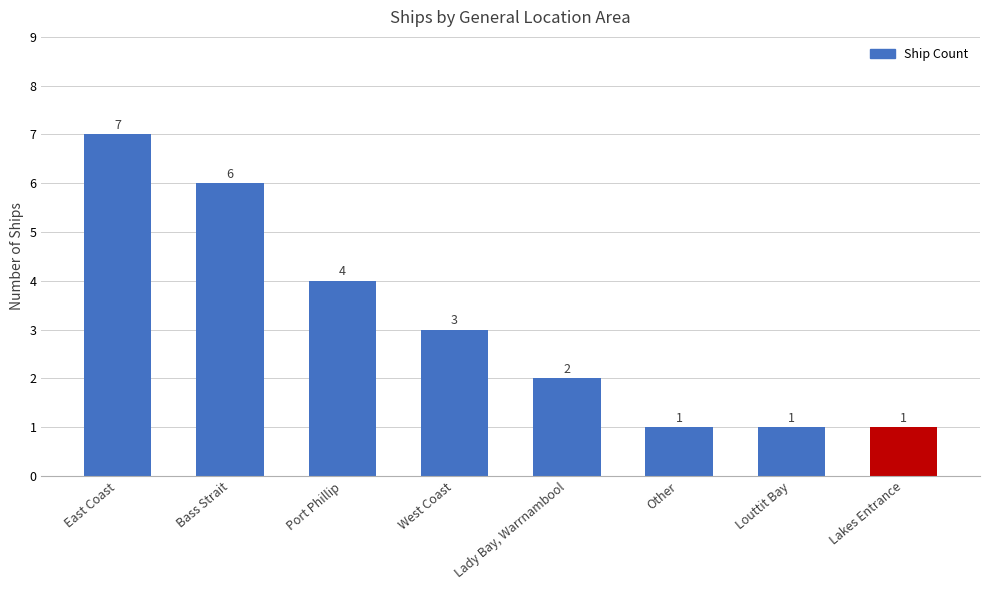

Reading right to left, transcribe all the data shown in this chart.

Lakes Entrance=1	Louttit Bay=1	Other=1	Lady Bay, Warrnambool=2	West Coast=3	Port Phillip=4	Bass Strait=6	East Coast=7